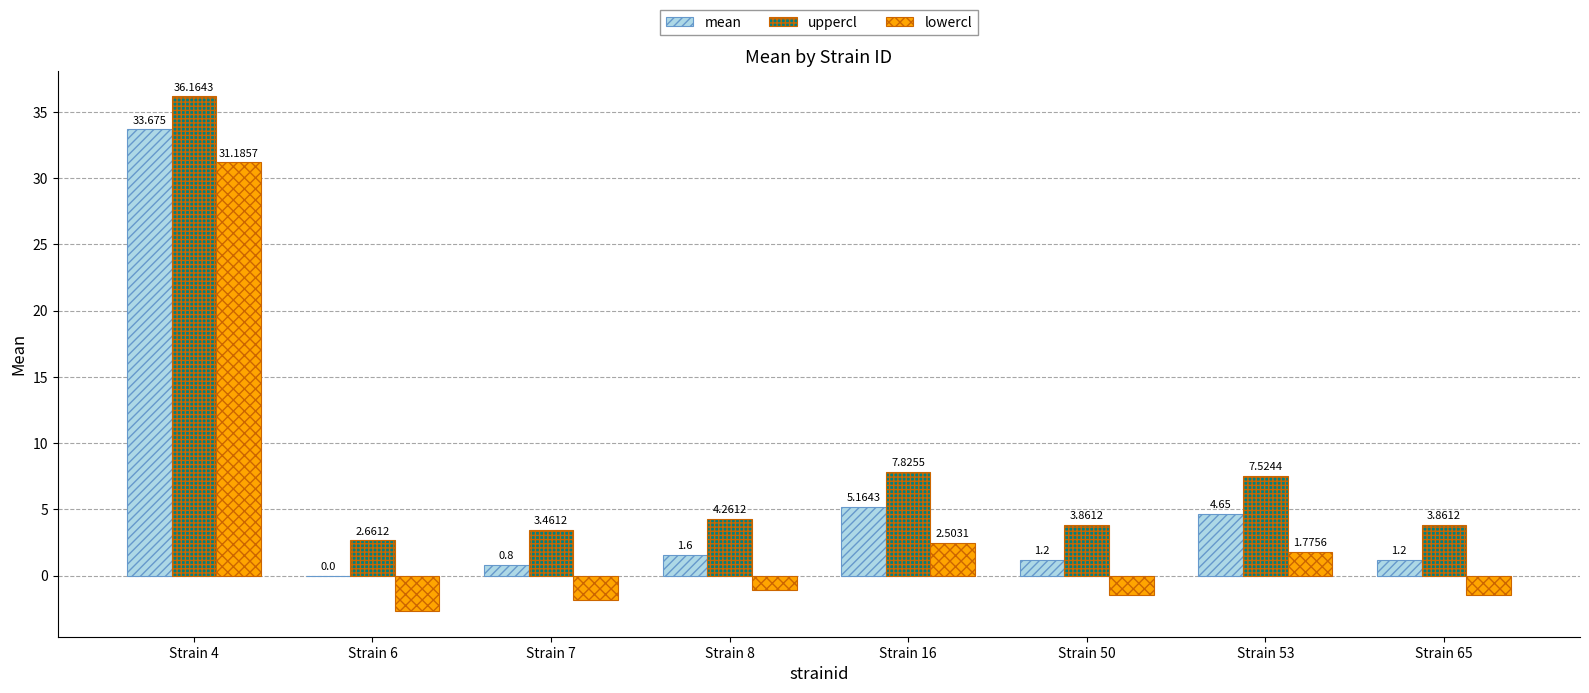

Which series changed the most between Strain 4 and Strain 16?

lowercl